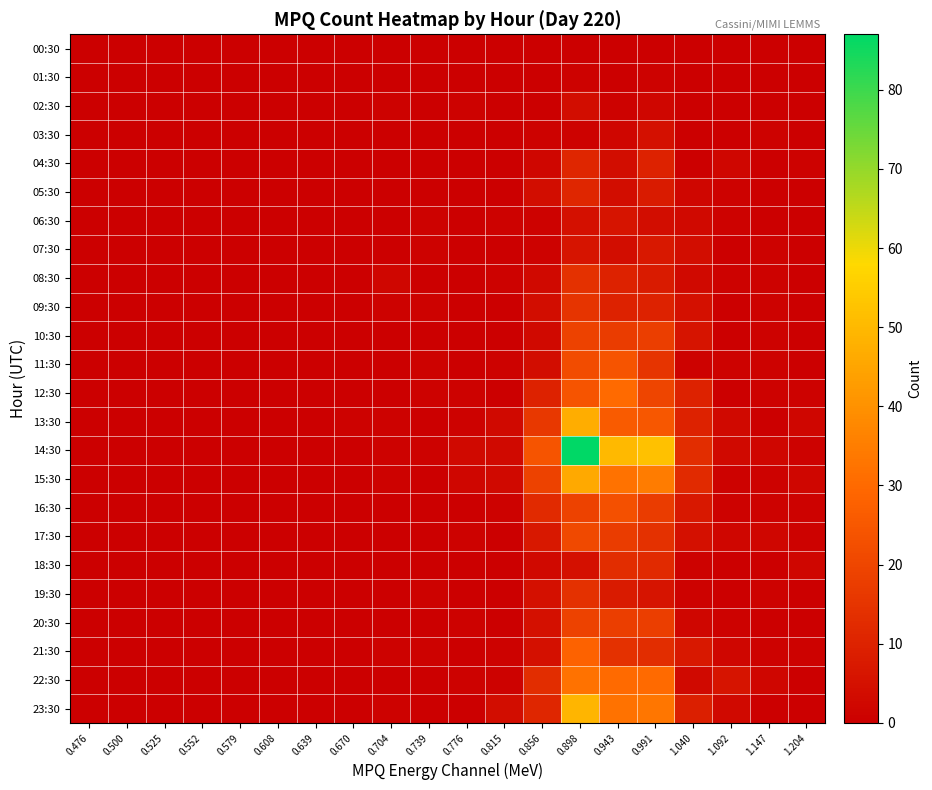

Count the number of data series in this chart.

24